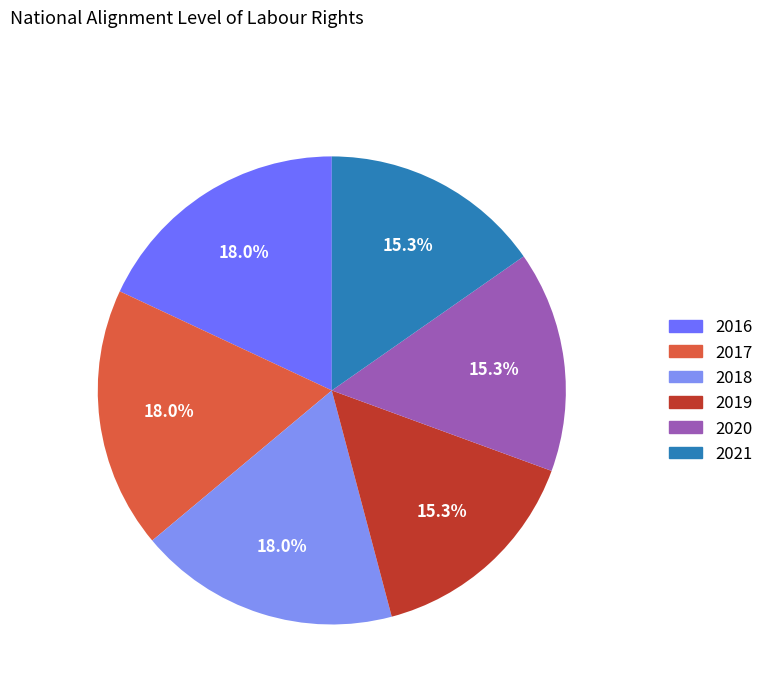

Is there any slice that represents more than half of the pie?

No